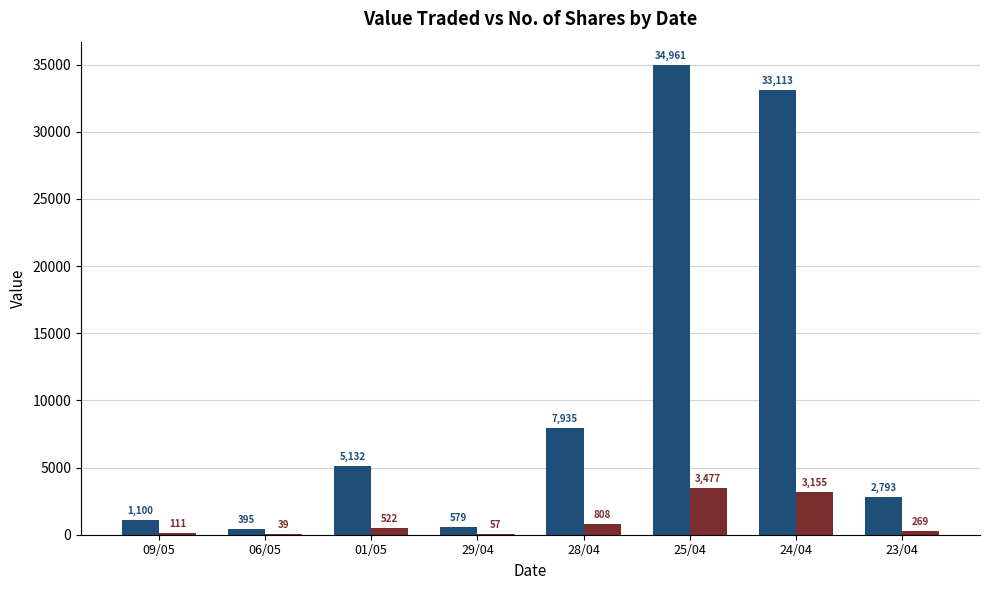

What is the highest value of the Value Traded series?

34961